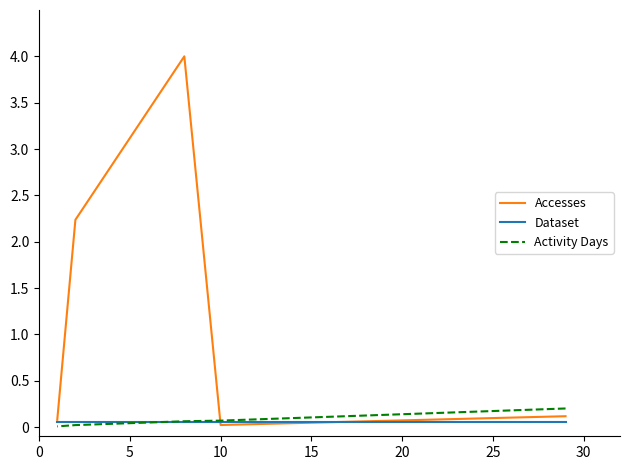

Rank the series by their maximum value, from lowest to highest.

Dataset, Activity Days, Accesses